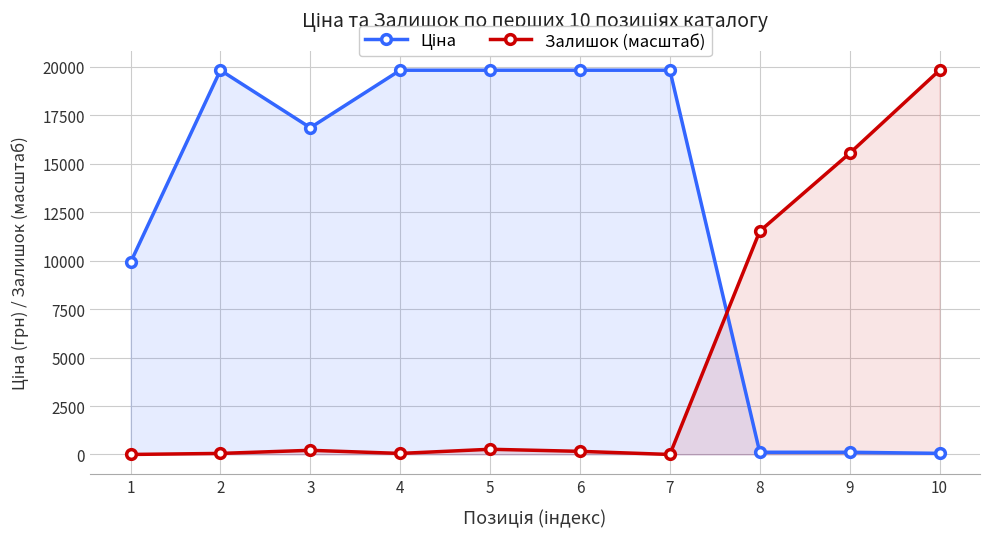

Which series has the largest range (max minus min)?

Залишок (масштаб)